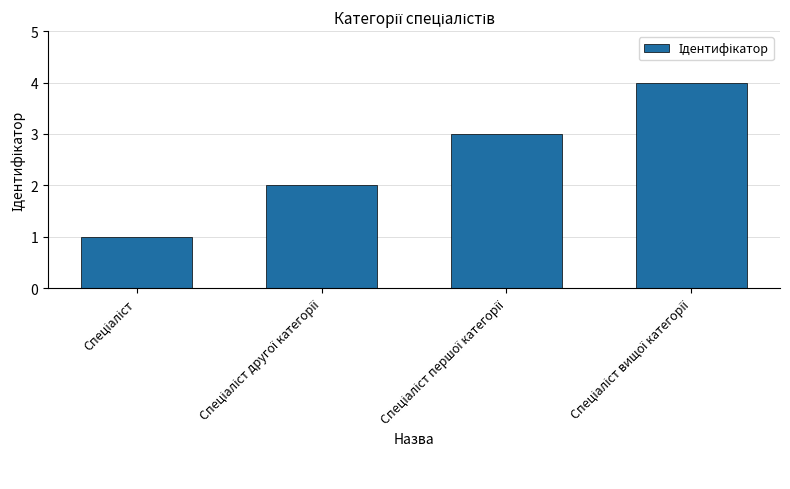

Are the bars horizontal?

No